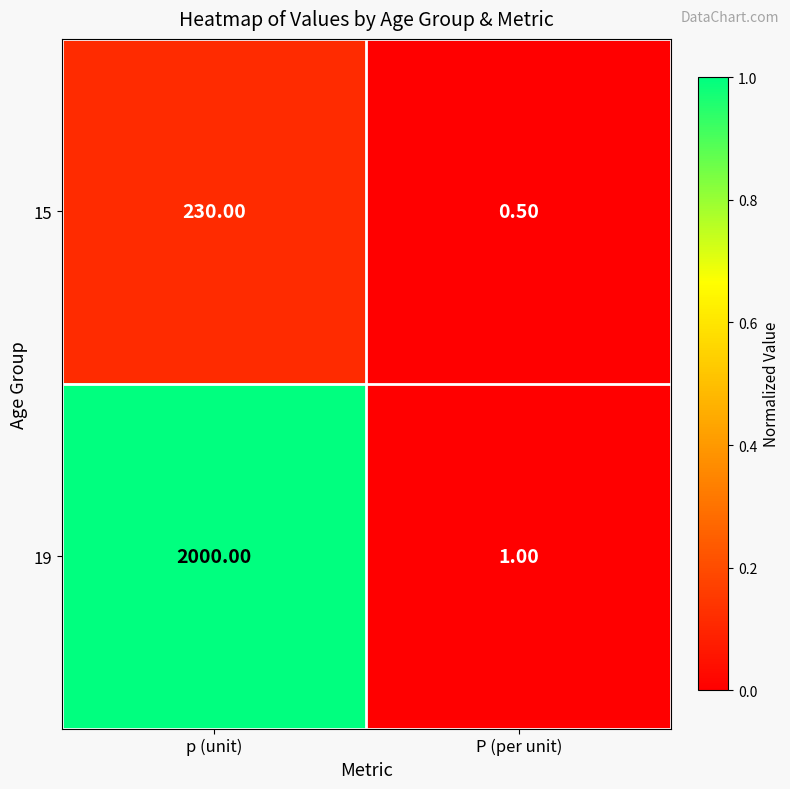

Which series has the largest total across all categories?

19